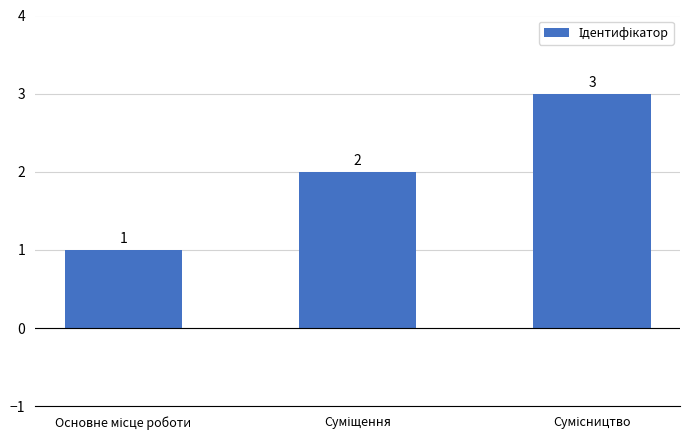

Are the bars grouped side by side (vs. stacked)?

No